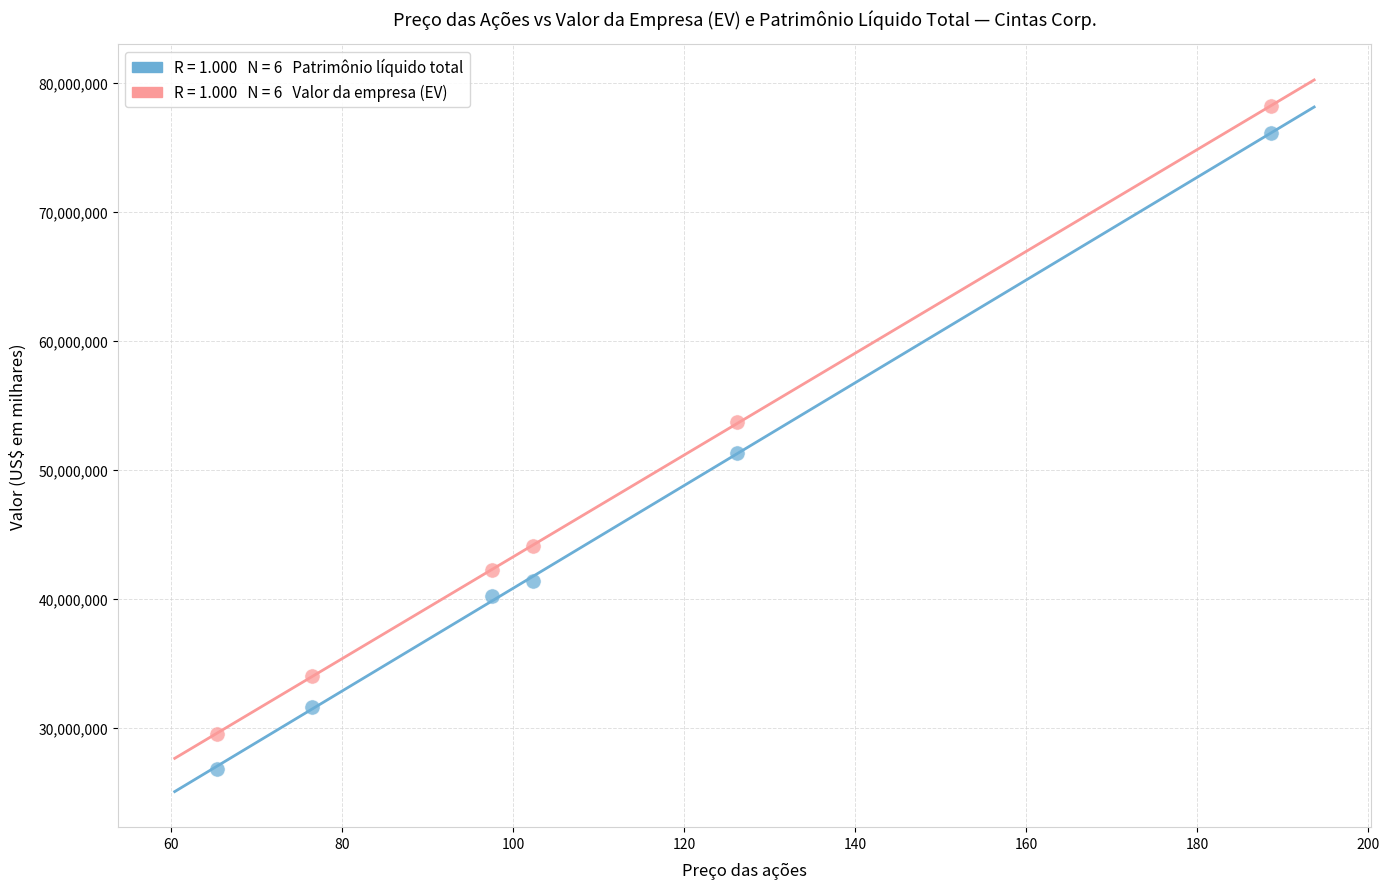

Across all data points, what is the range of Y values (max minus min)?

51379126